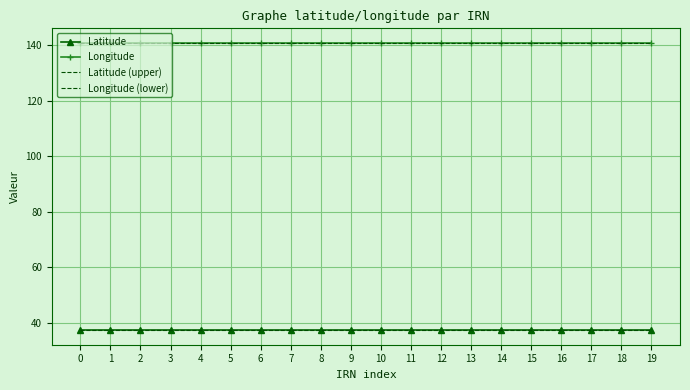

Is the value of Latitude at 2 greater than the value of Longitude at 4?

No